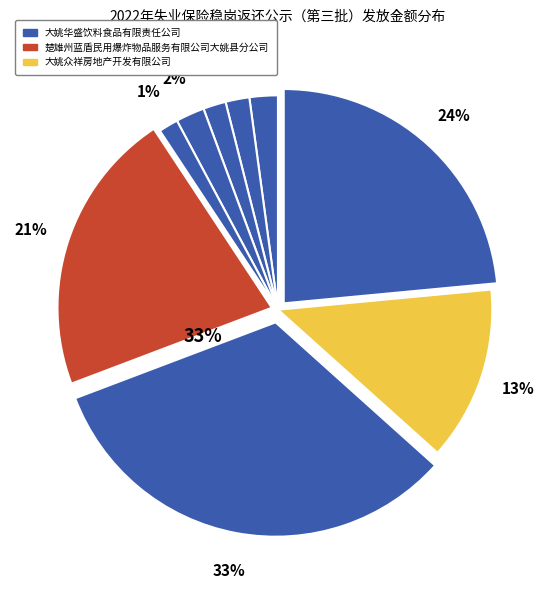

What portion of the pie excludes 大姚众祥房地产开发有限公司?

86.9%